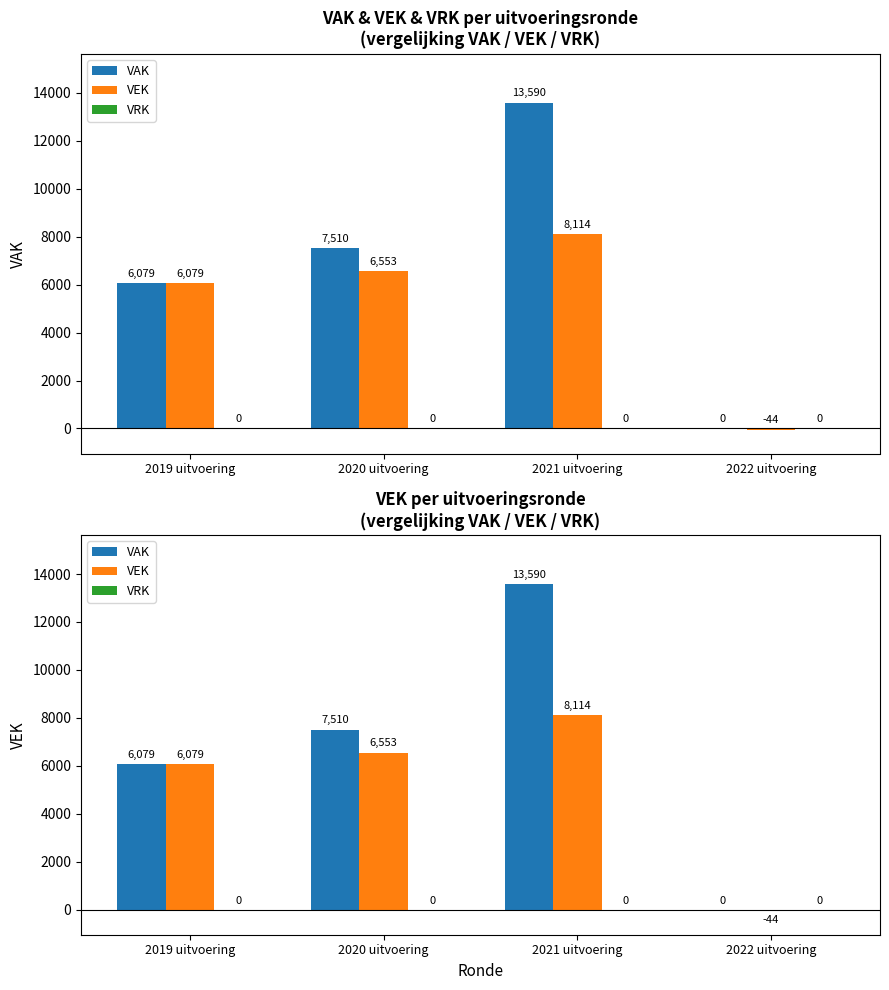

Count the number of data series in this chart.

3